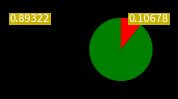

Is there a majority slice in this chart?

Yes